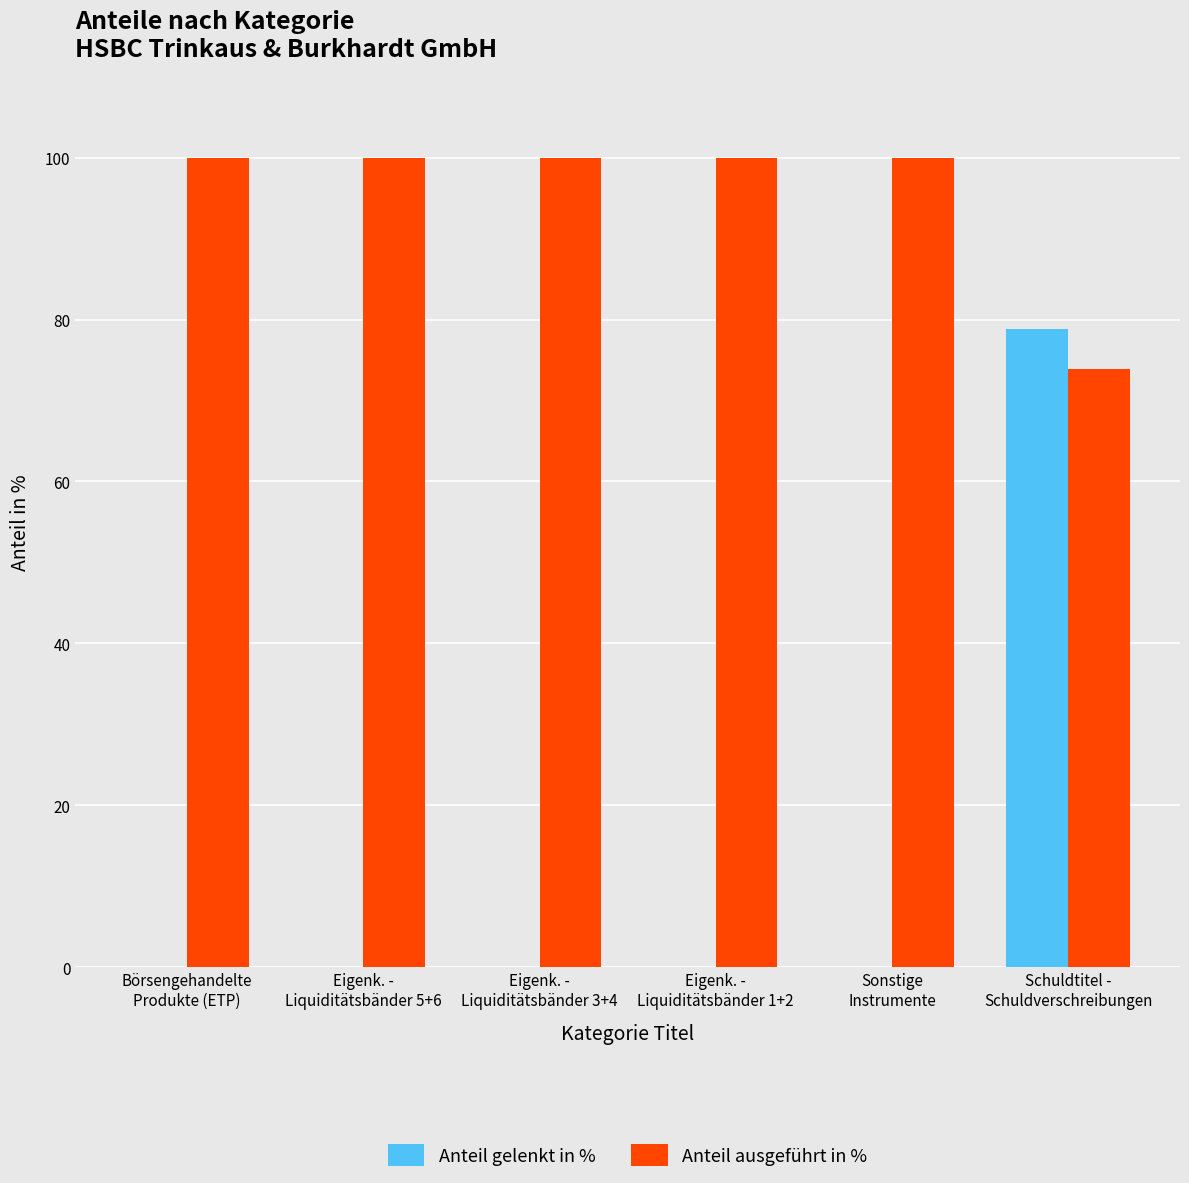

True or false: Anteil ausgeführt in % has a value of 100.0 at Eigenk. -
Liquiditätsbänder 1+2.

True